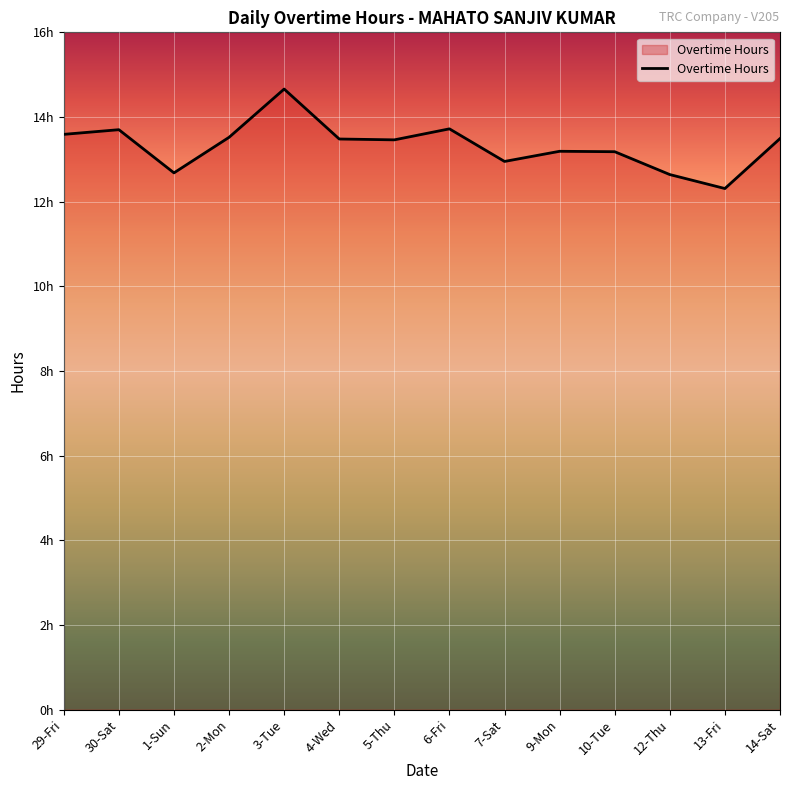

Does the chart have visible grid lines?

Yes